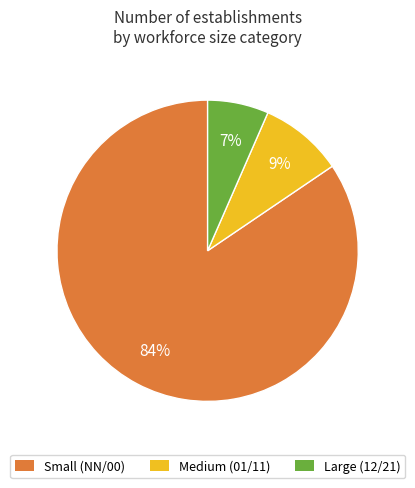

Combined, do Small (NN/00) and Large (12/21) account for over 50%?

Yes